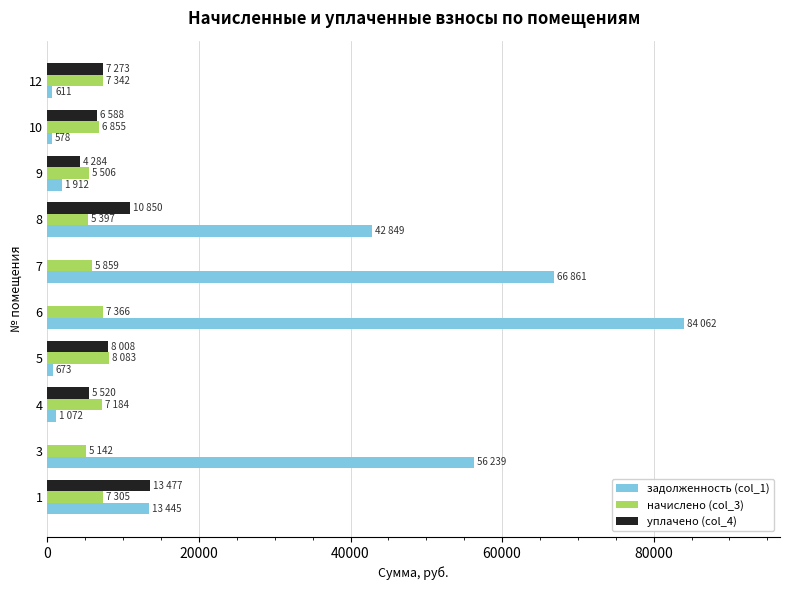

At which category is the sum across all series the highest?

6